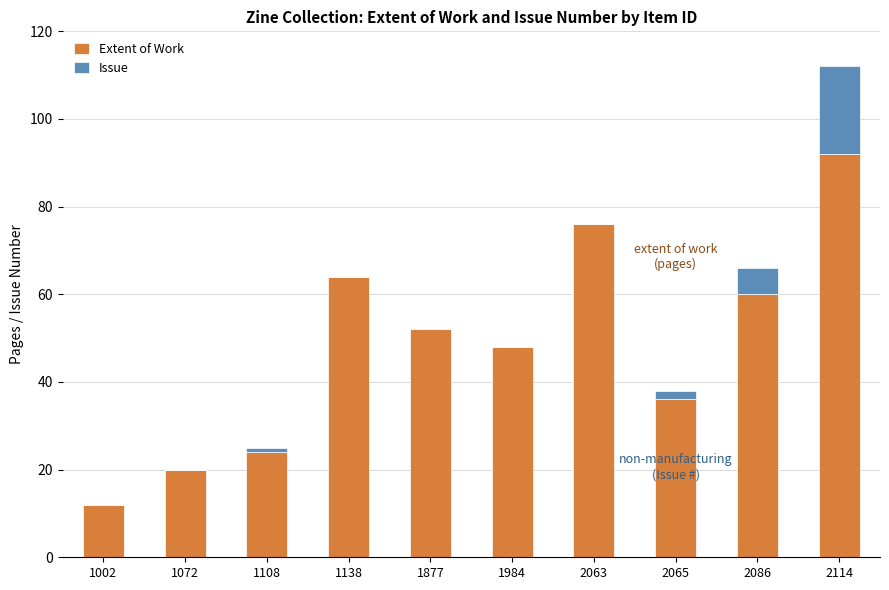

What is the sum of all Extent of Work values?

484